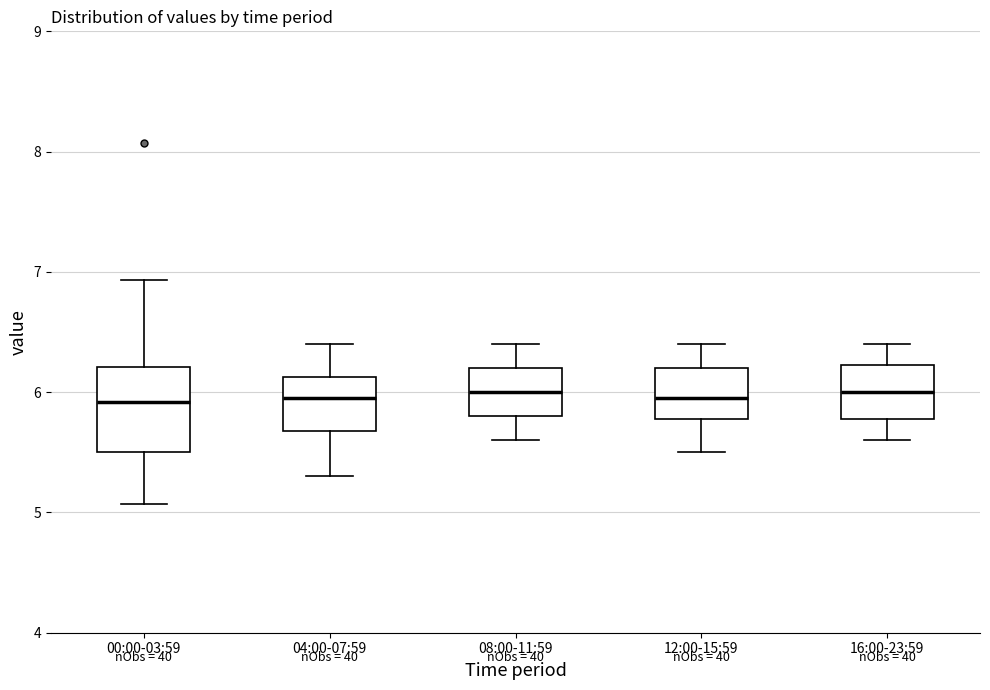

Comparing the boxes themselves (not the whiskers), which one is the tallest?

00:00-03:59